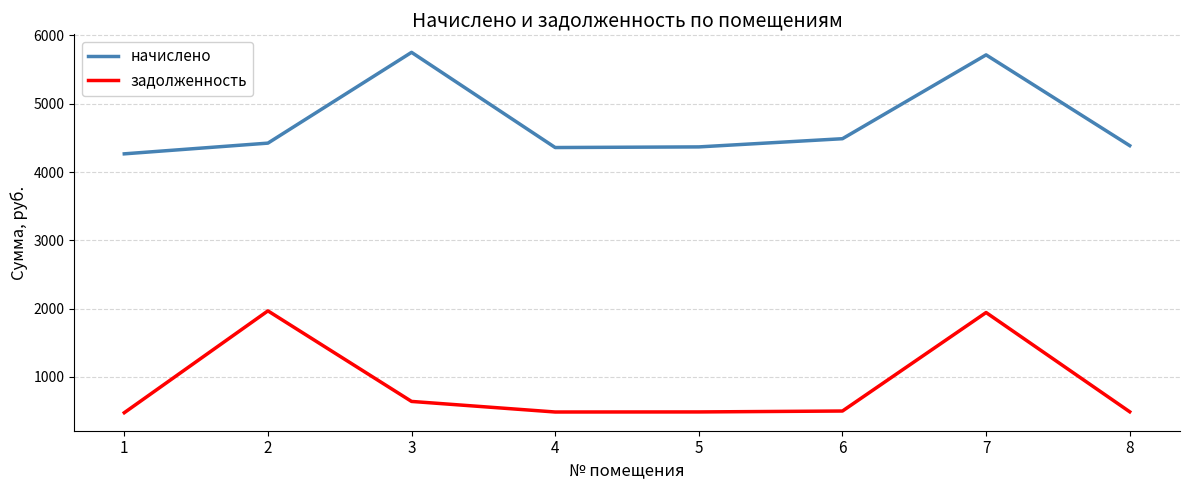

What is the greatest value displayed?

5752.8